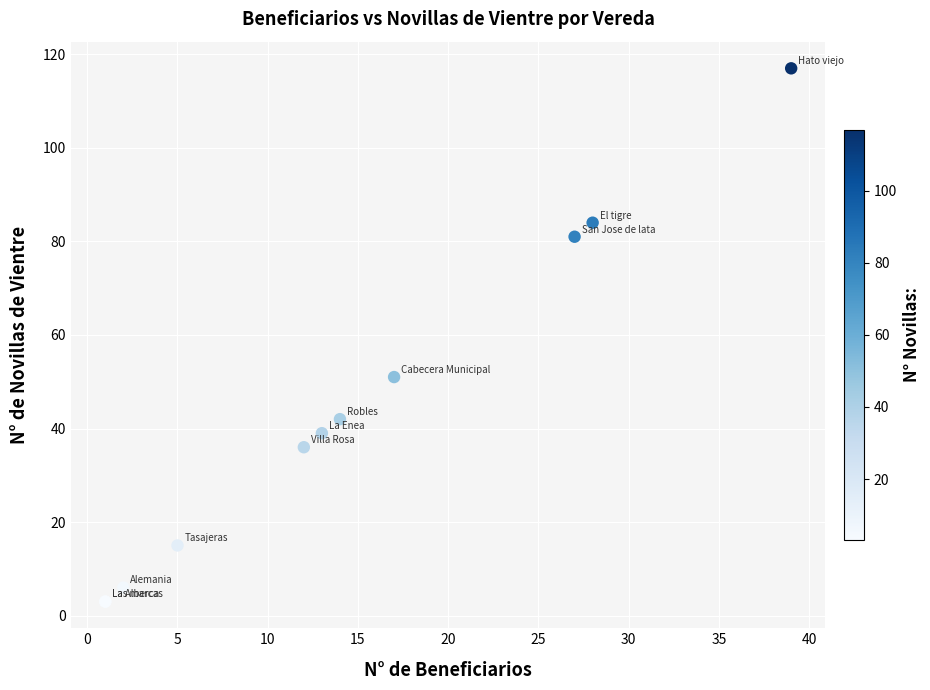

What Y value in the scatter plot is closest to 60?

51